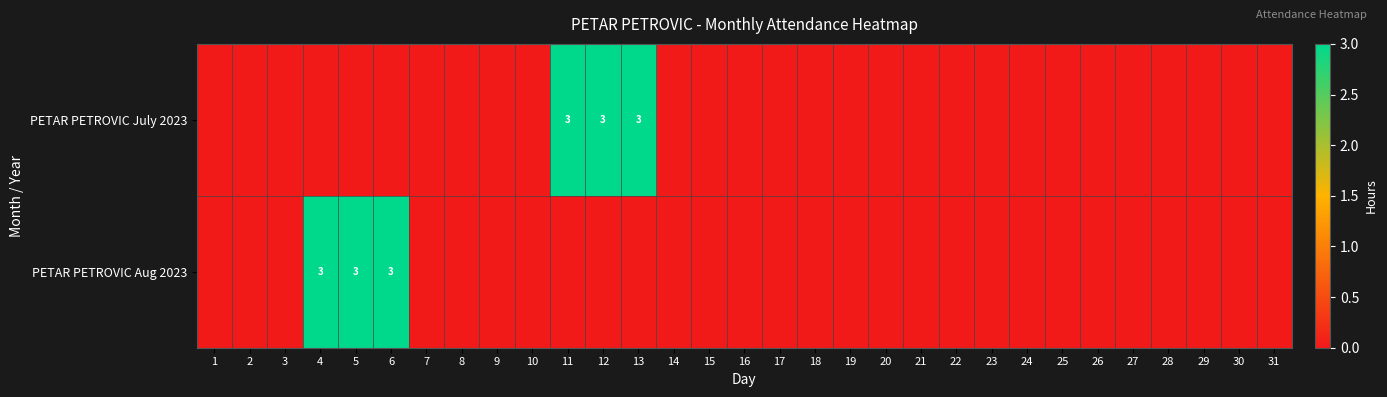

Which has a higher value, 24 or 28?

24